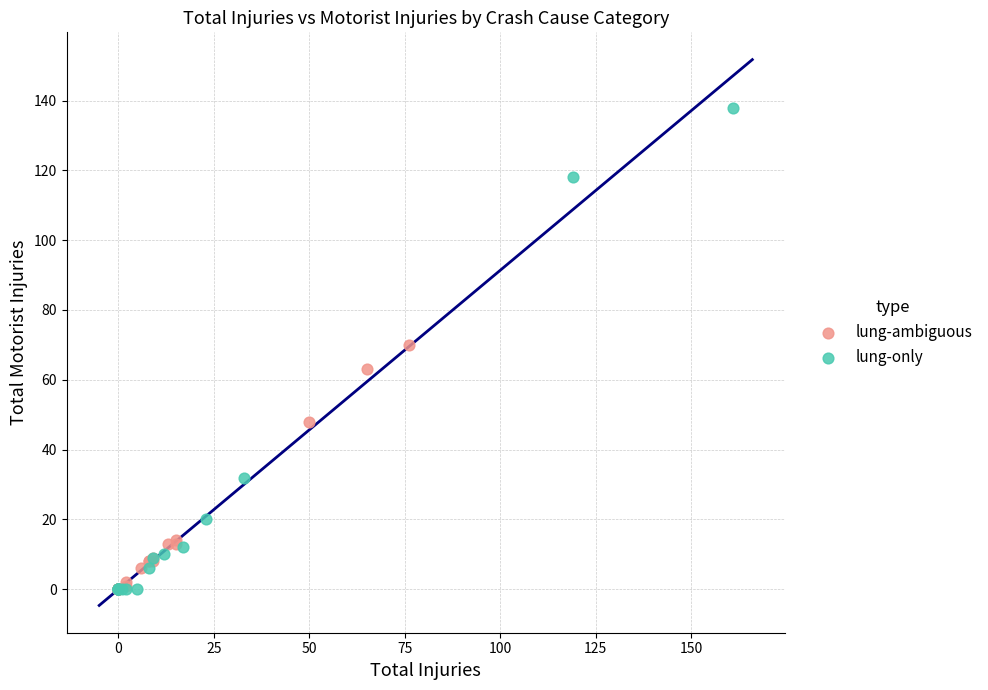

What are all the series names shown in the legend?

lung-ambiguous, lung-only